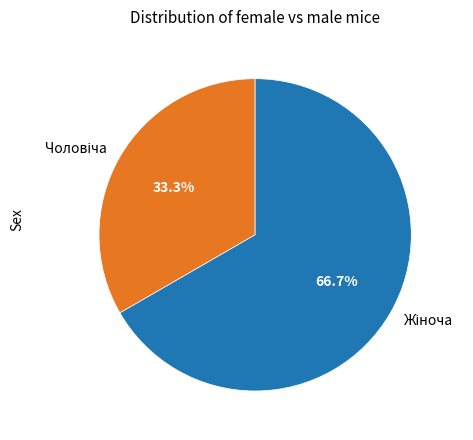

Does any single category account for the majority?

Yes